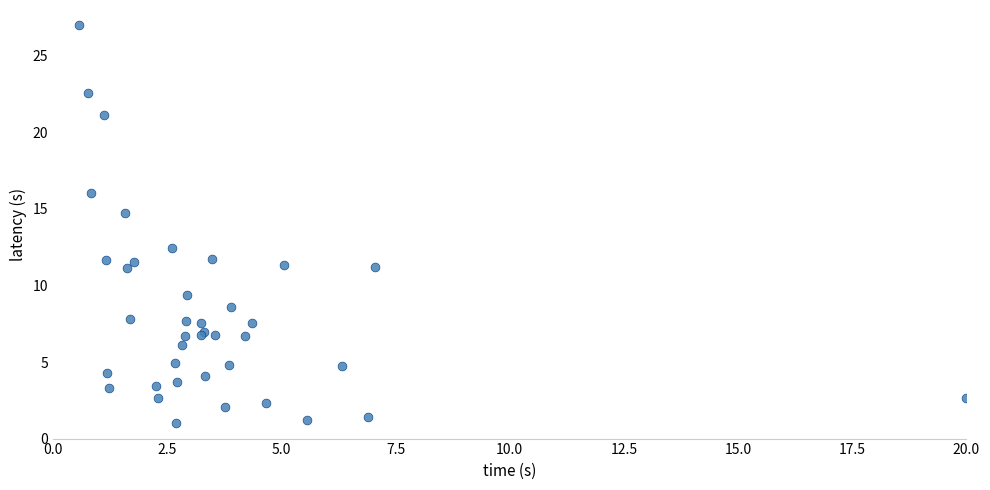

What Y value in the scatter plot is closest to 14?

14.7